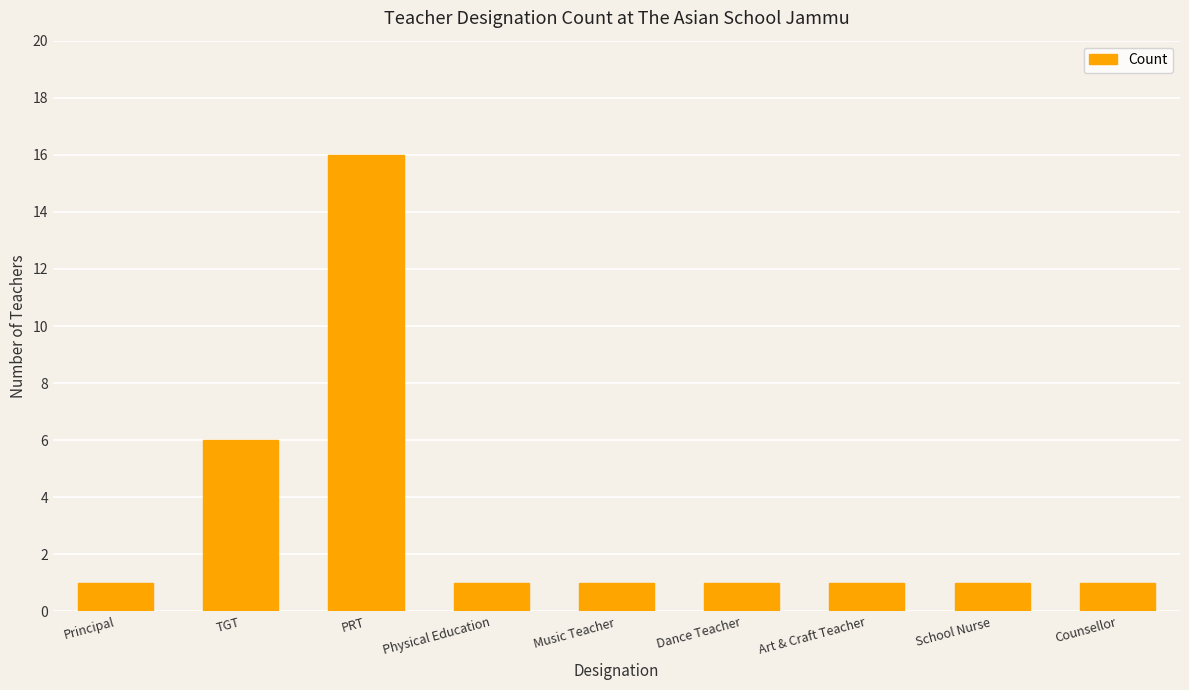

Which category has the highest value across all series?

PRT